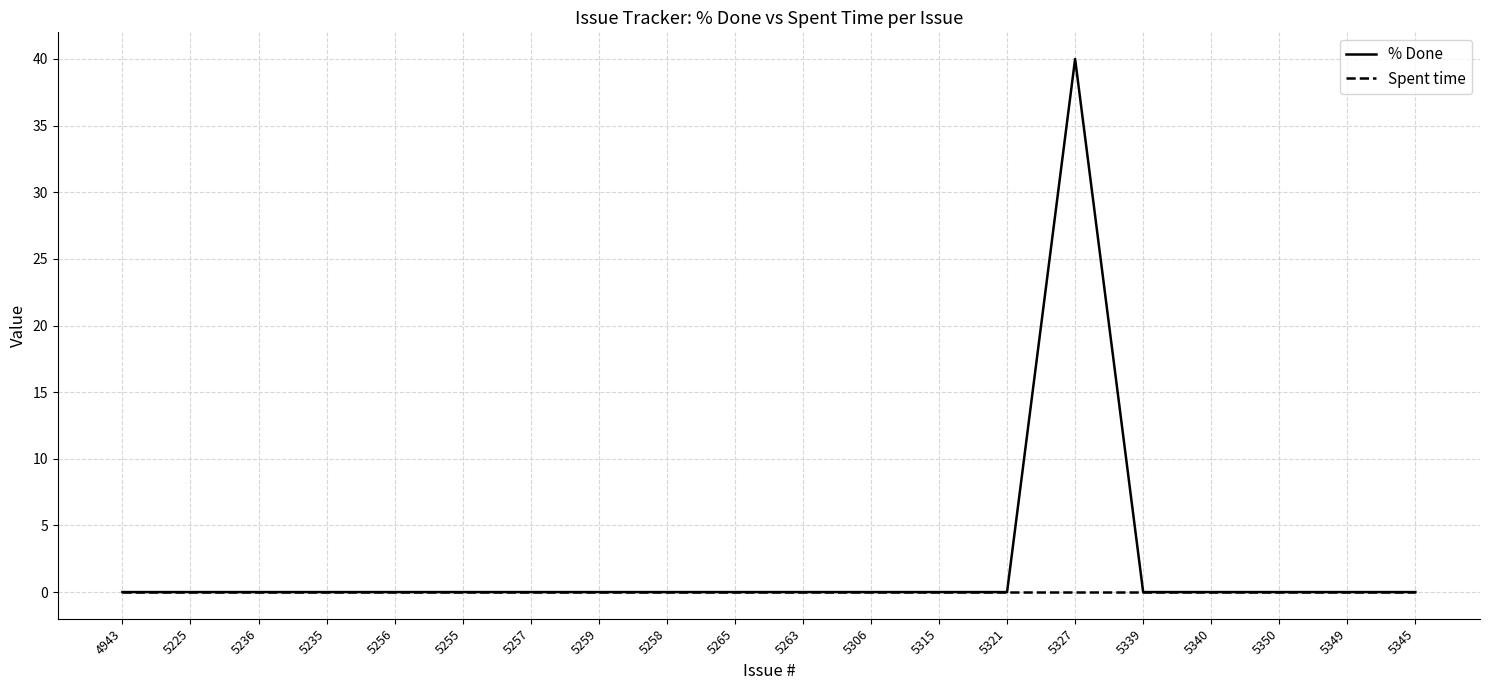

How many distinct data groups are displayed?

2